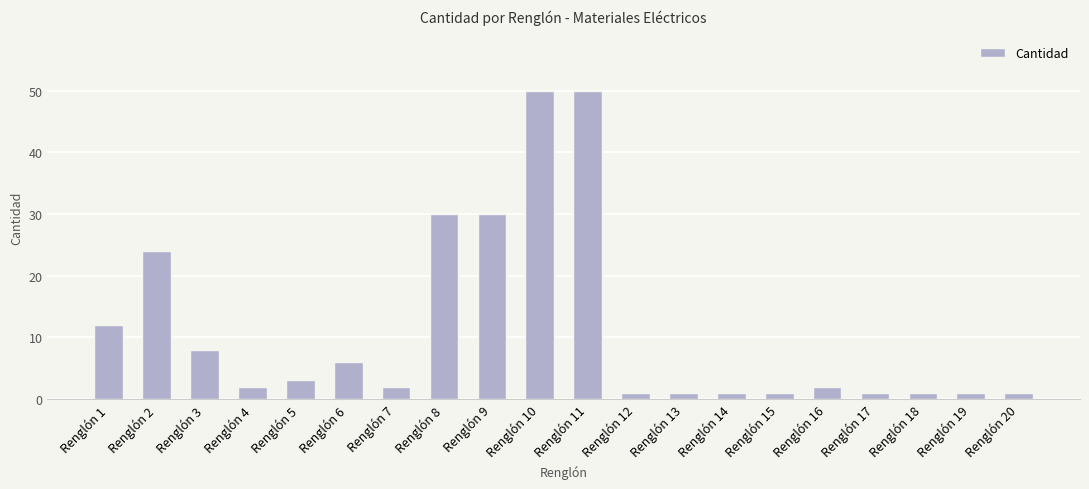

What is the sum of all values?

227